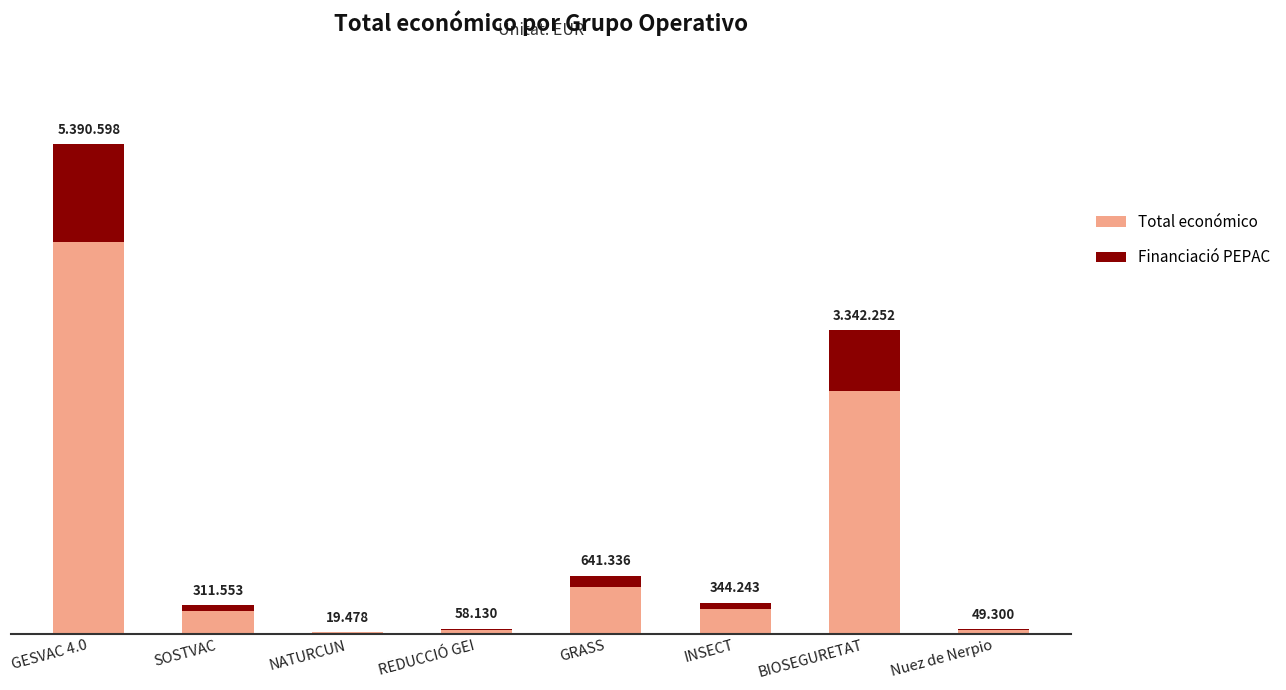

List the series in order of their overall mean, highest first.

Total económico, Financiació PEPAC